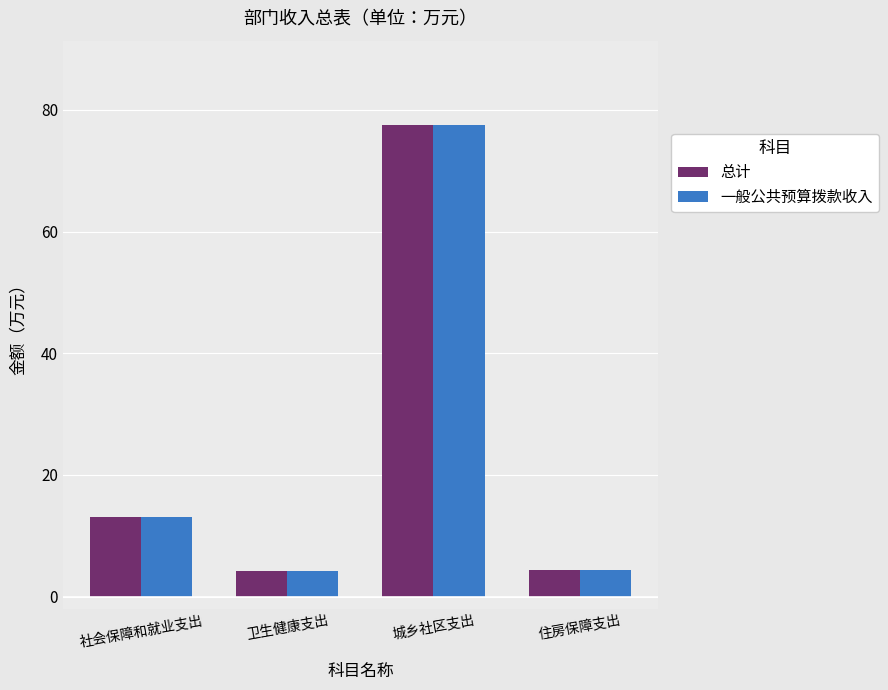

Is it true that 总计 equals 4.3 at 卫生健康支出?

True